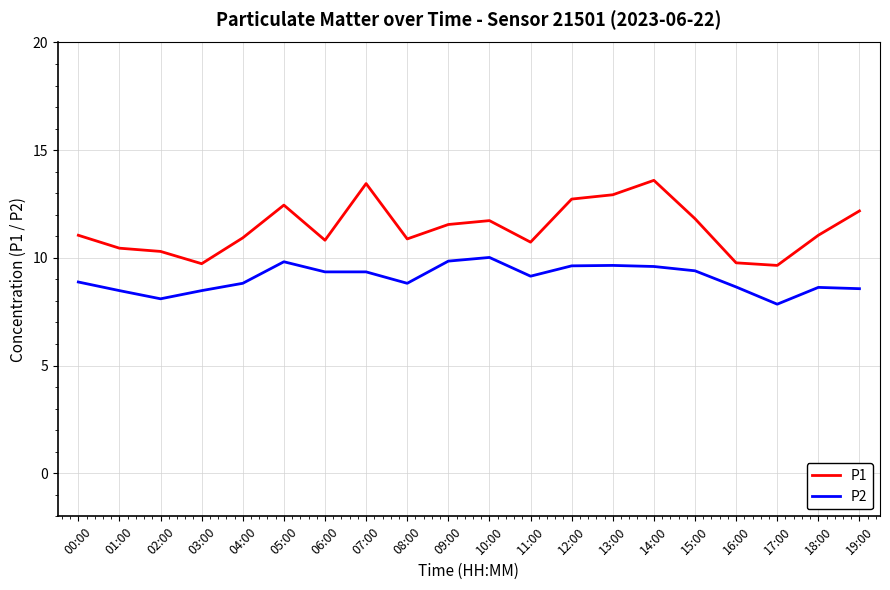

True or false: P1 and P2 cross at least once.

False